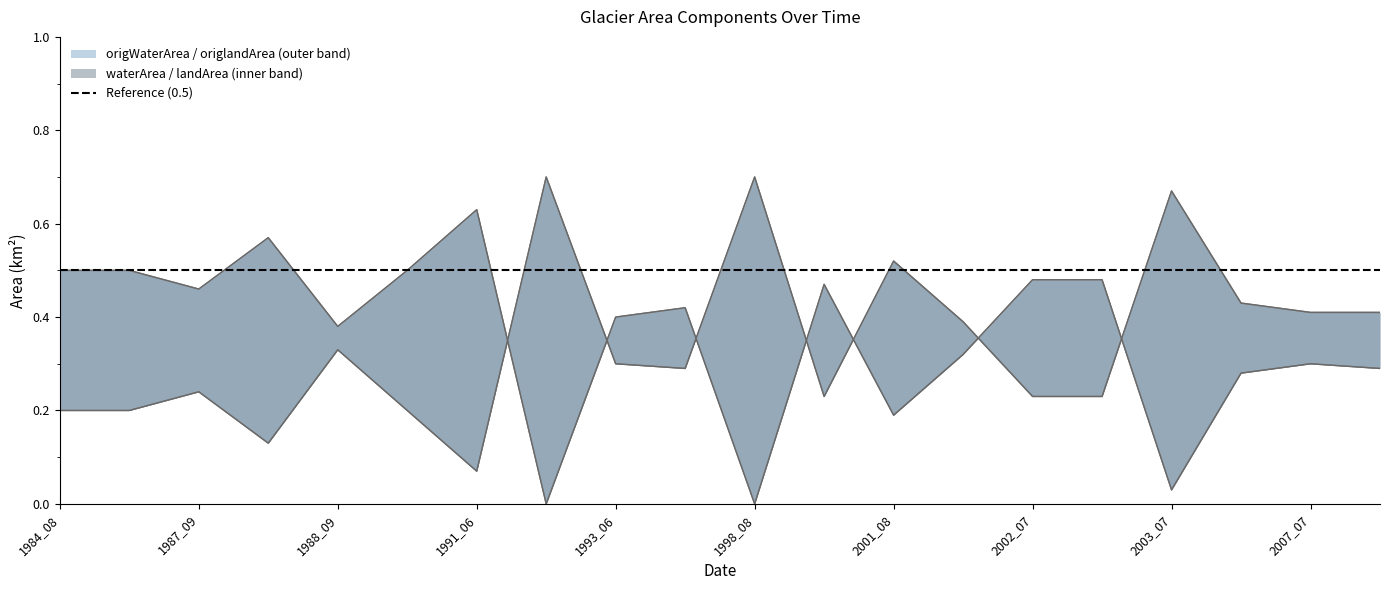

How many origlandArea values are between 0 and 1?

20